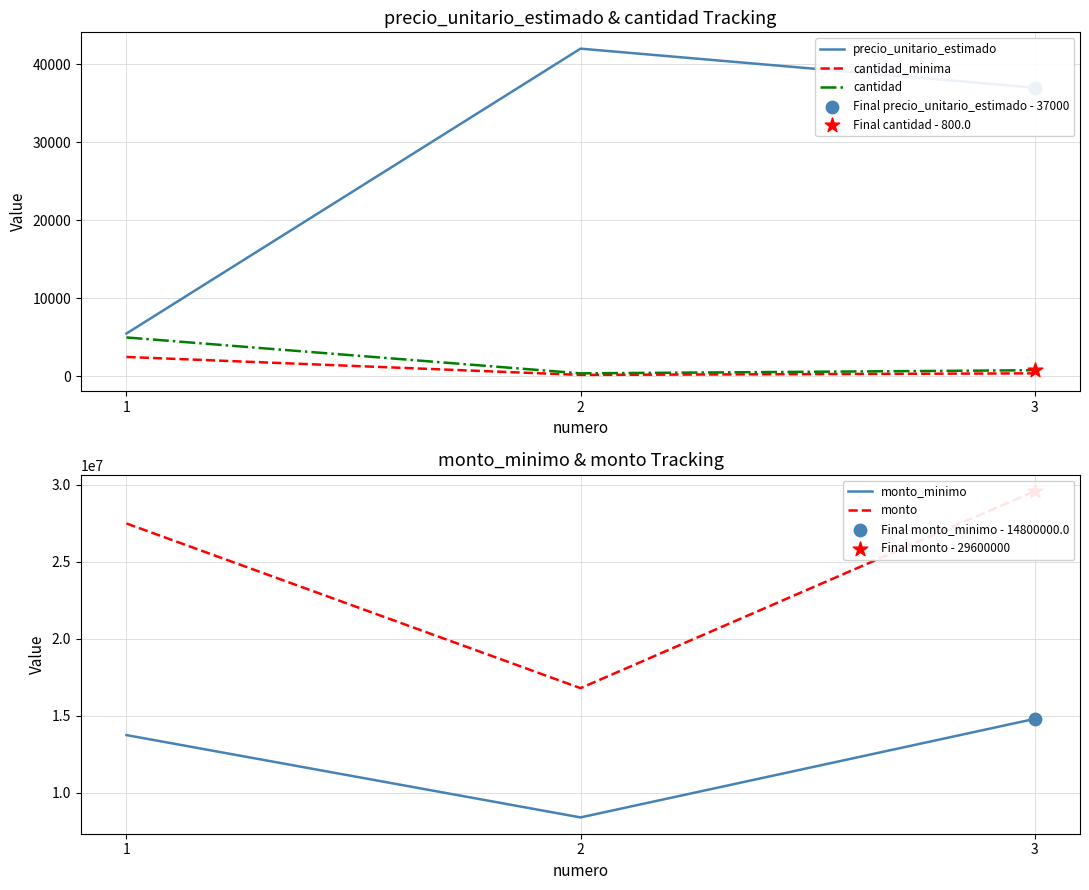

Which series contains the highest Y value?

monto